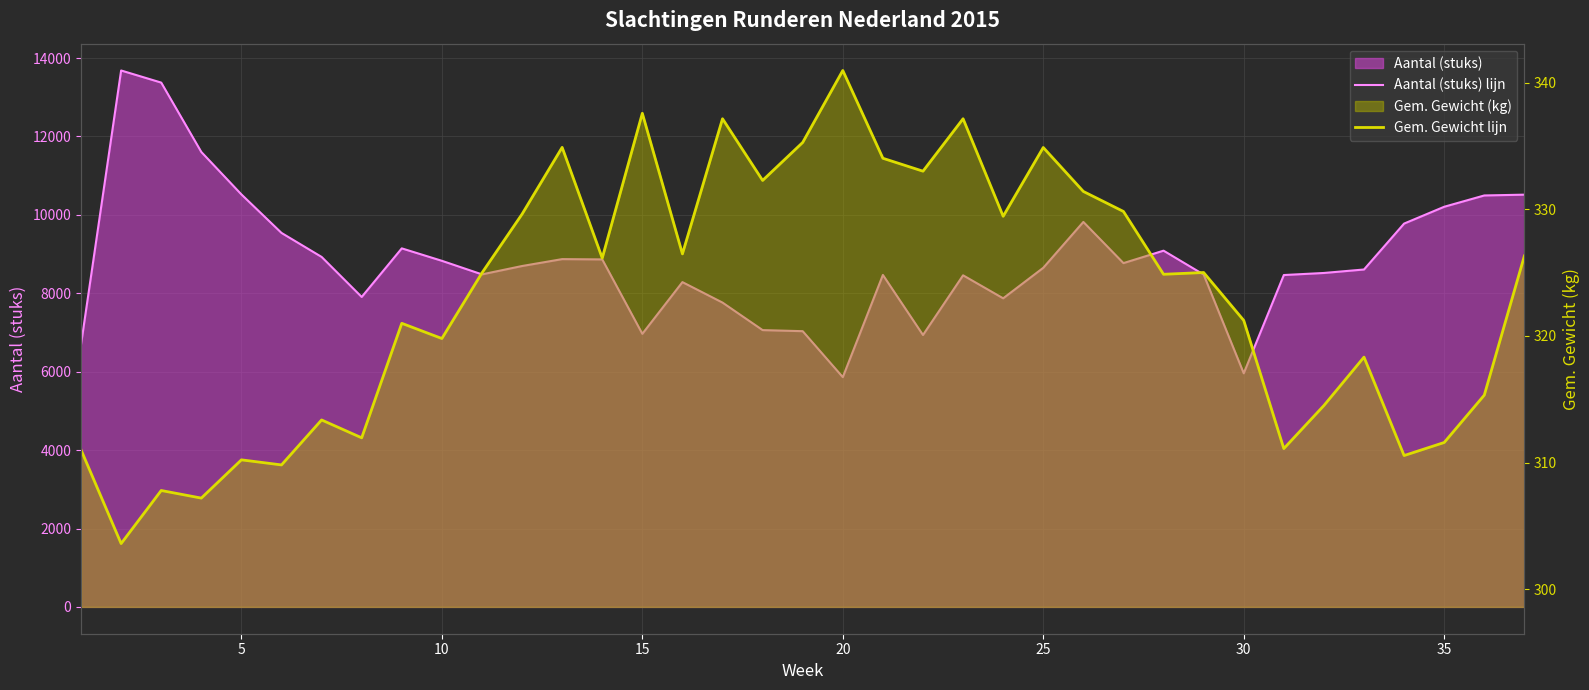

How many values in the Aantal (stuks) lijn series exceed 8650?

19